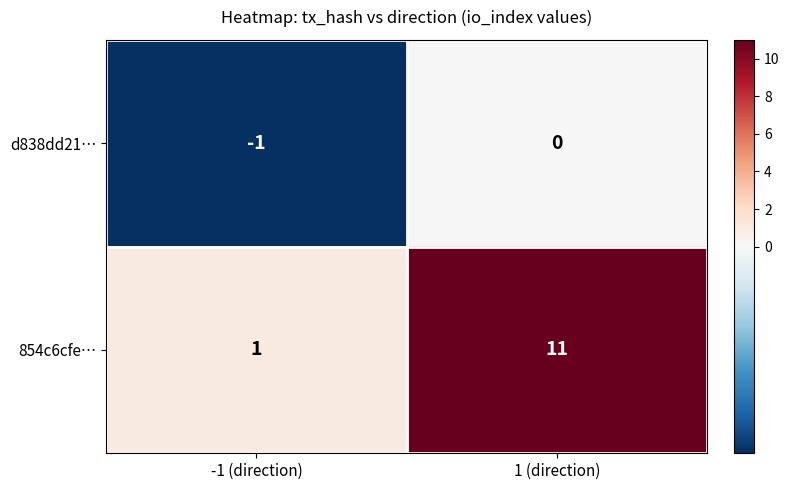

What is the difference between the highest and lowest values at 1 (direction)?

11